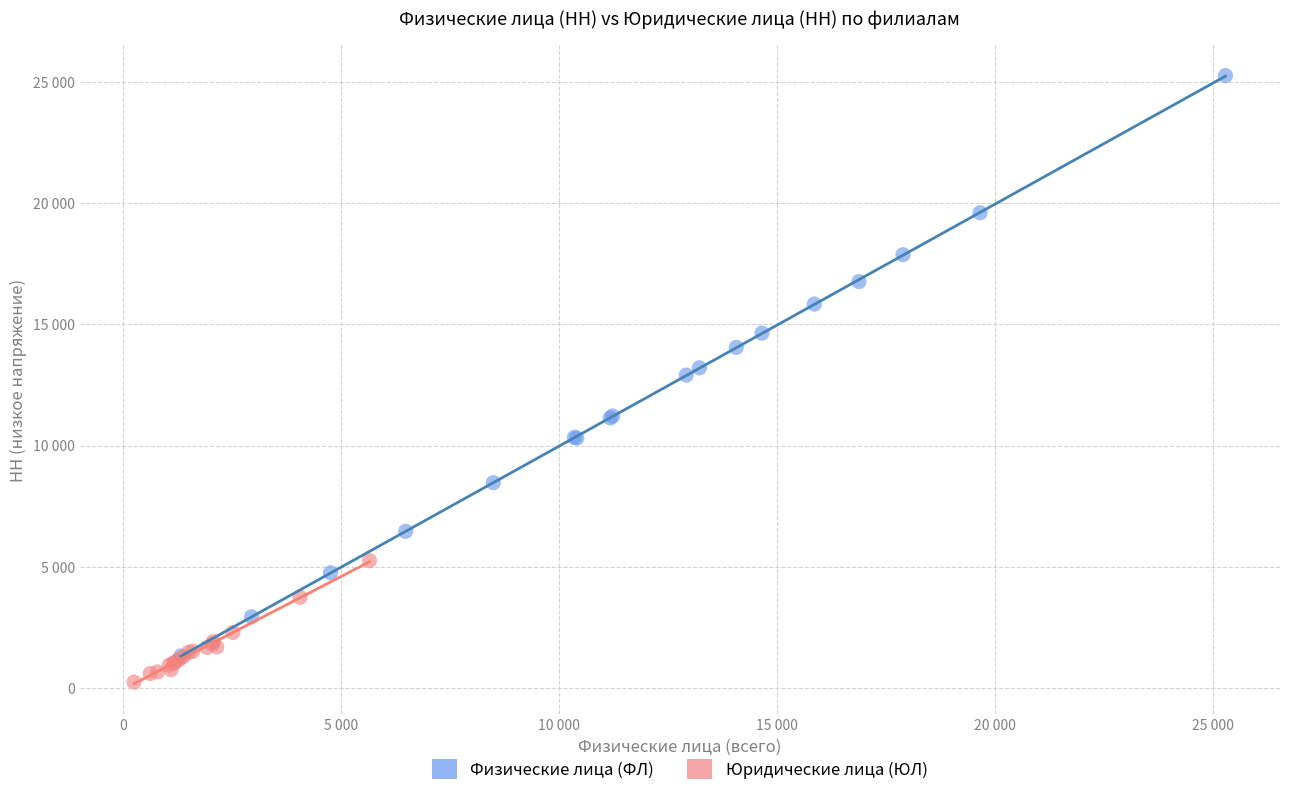

What are all the series names shown in the legend?

Физические лица (ФЛ), Юридические лица (ЮЛ)